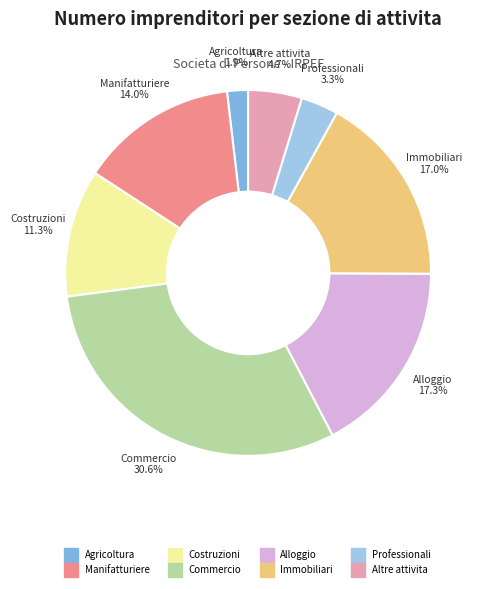

Count the number of slices in the pie.

8